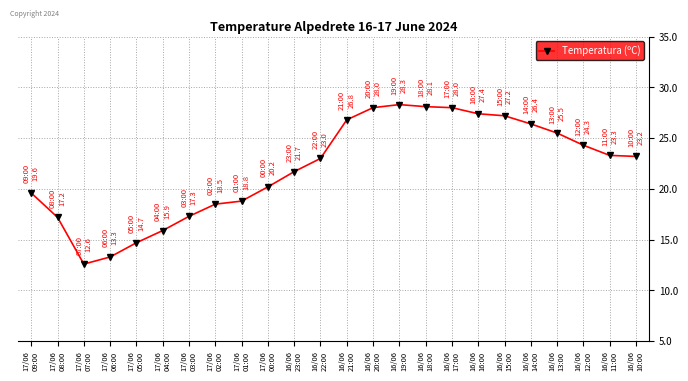

How many lines are shown in the chart?

1